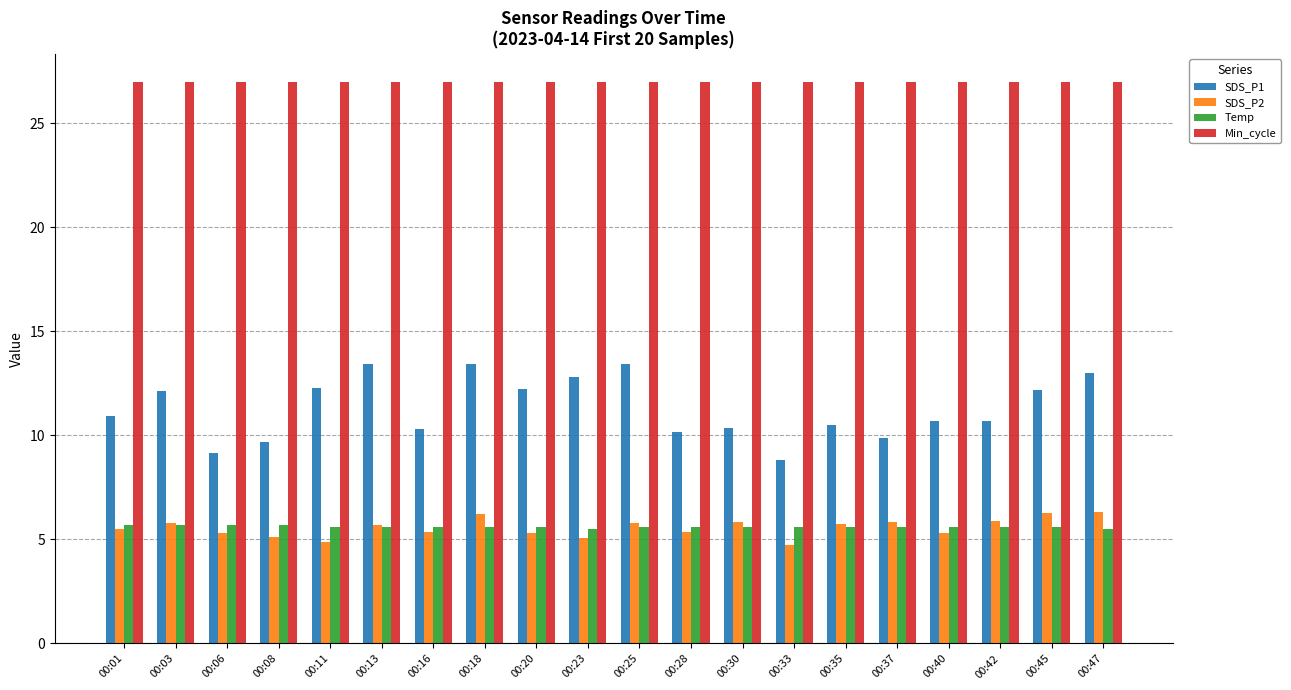

Count the number of categories in the chart.

20